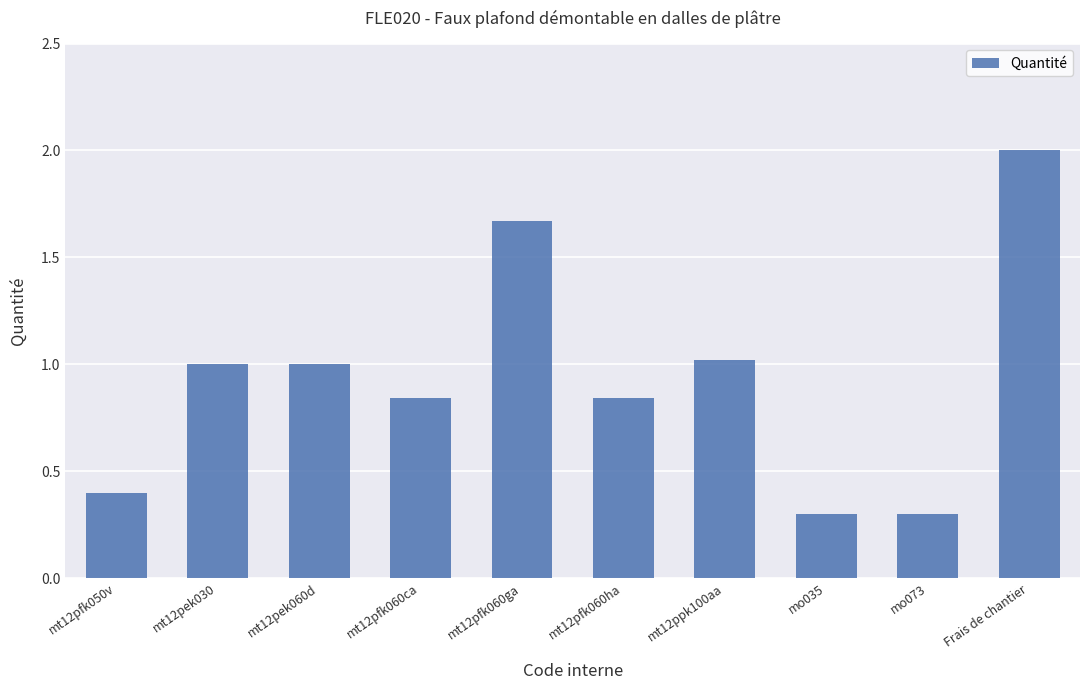

What is the average value?

0.9